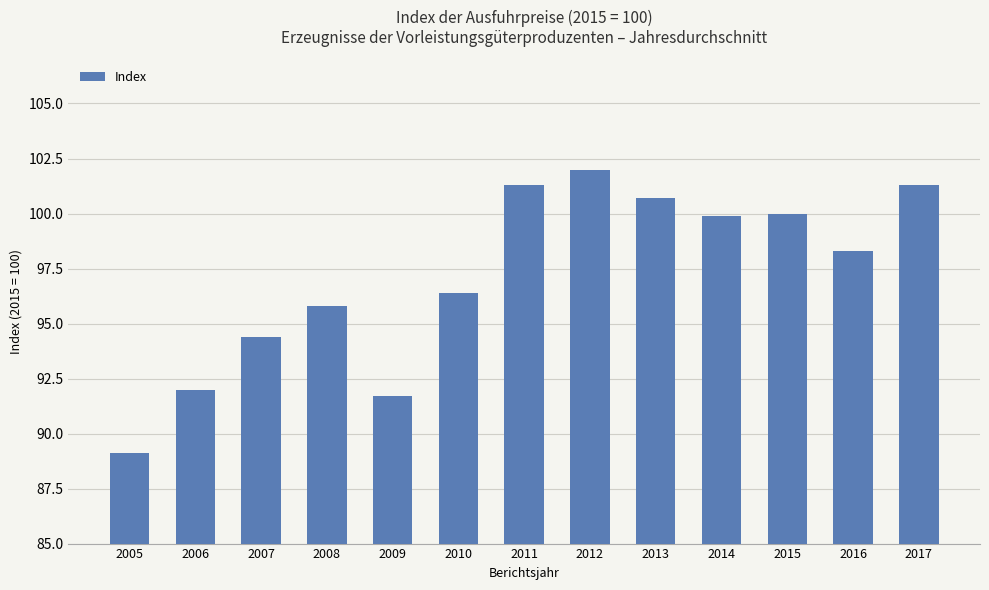

Reading left to right, transcribe all the data shown in this chart.

2005=89.1	2006=92.0	2007=94.4	2008=95.8	2009=91.7	2010=96.4	2011=101.3	2012=102.0	2013=100.7	2014=99.9	2015=100.0	2016=98.3	2017=101.3